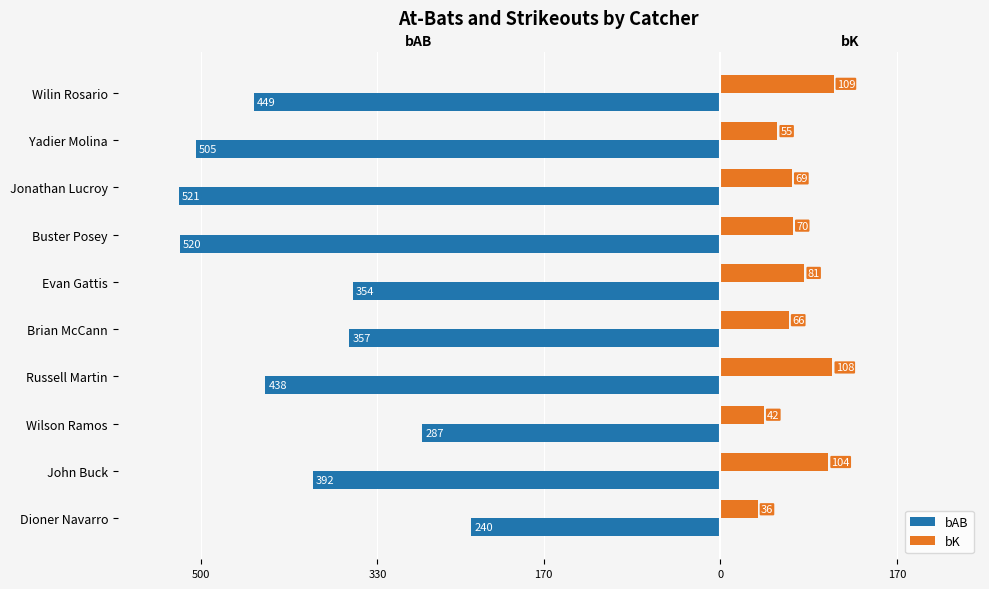

What is the sum of all bAB values?

-4063